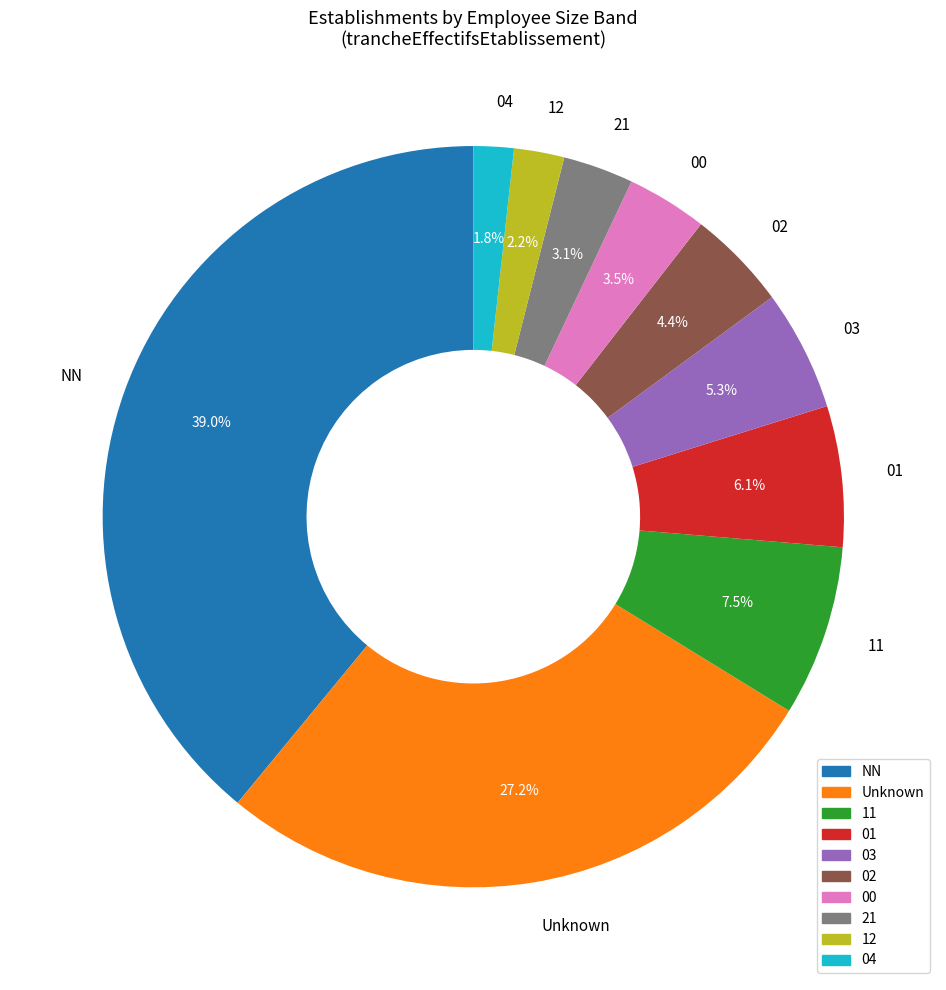

Does any single category account for the majority?

No